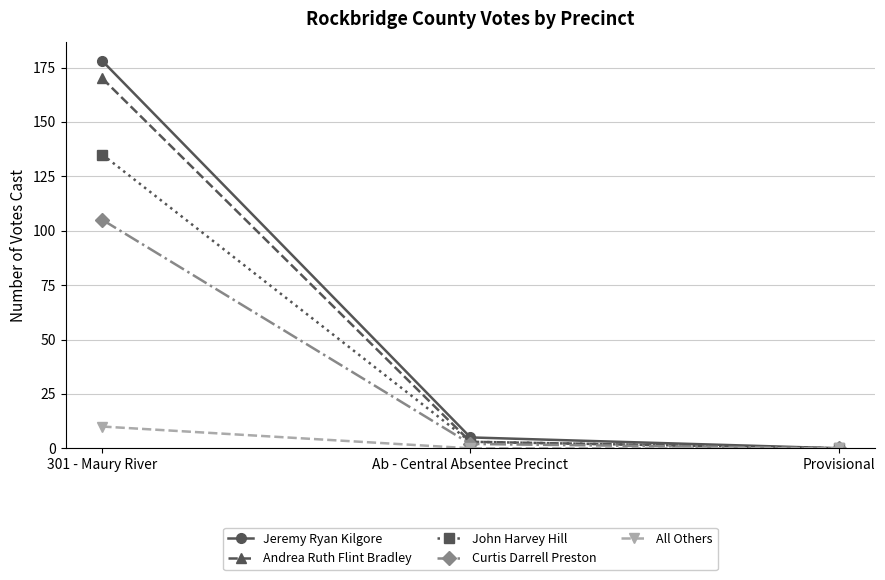

True or false: Jeremy Ryan Kilgore has a value of -65 at Provisional.

False